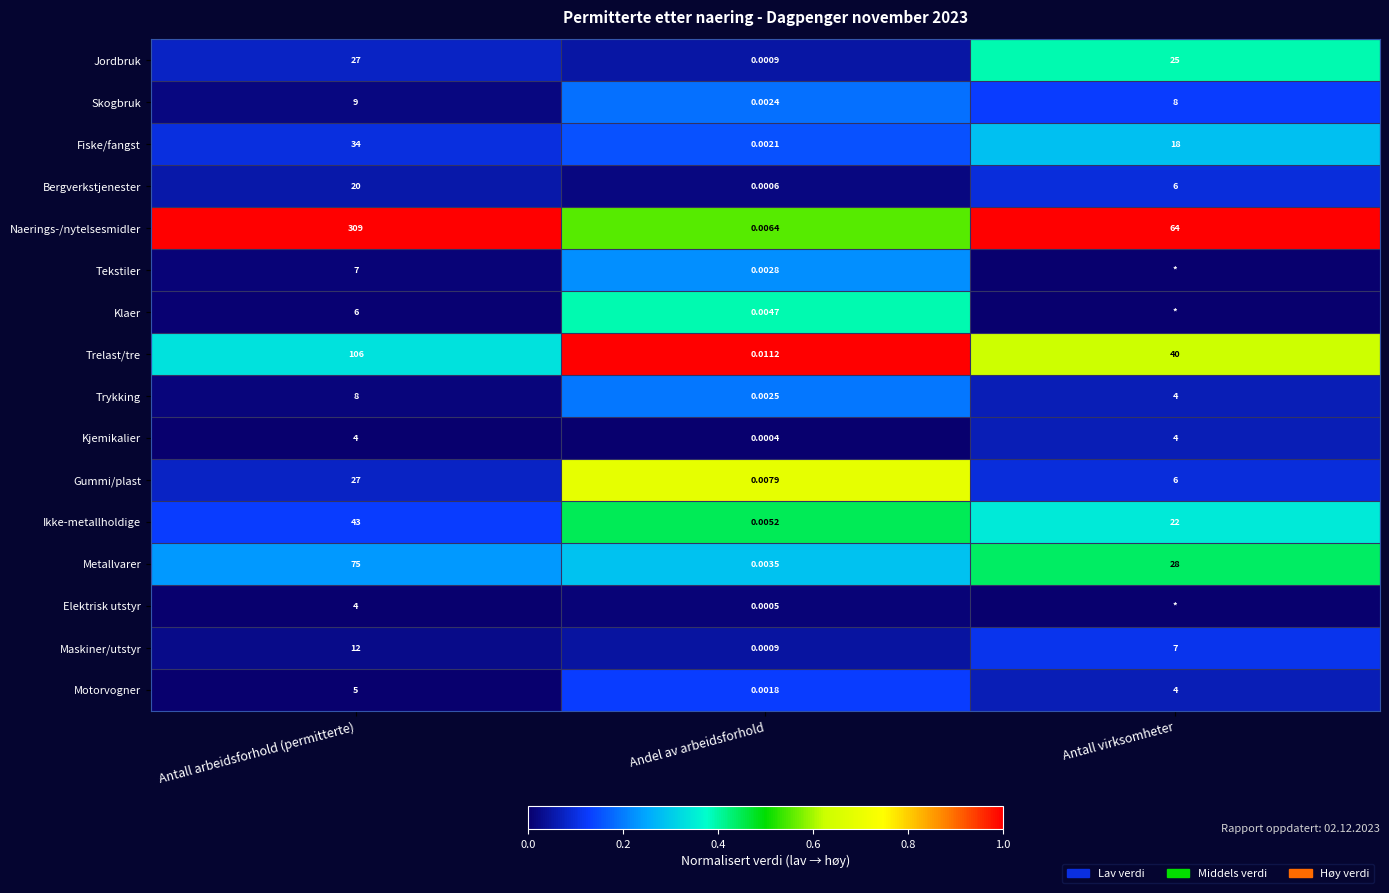

Rank the categories by Ikke-metallholdige value from lowest to highest.

Andel av arbeidsforhold, Antall virksomheter, Antall arbeidsforhold (permitterte)